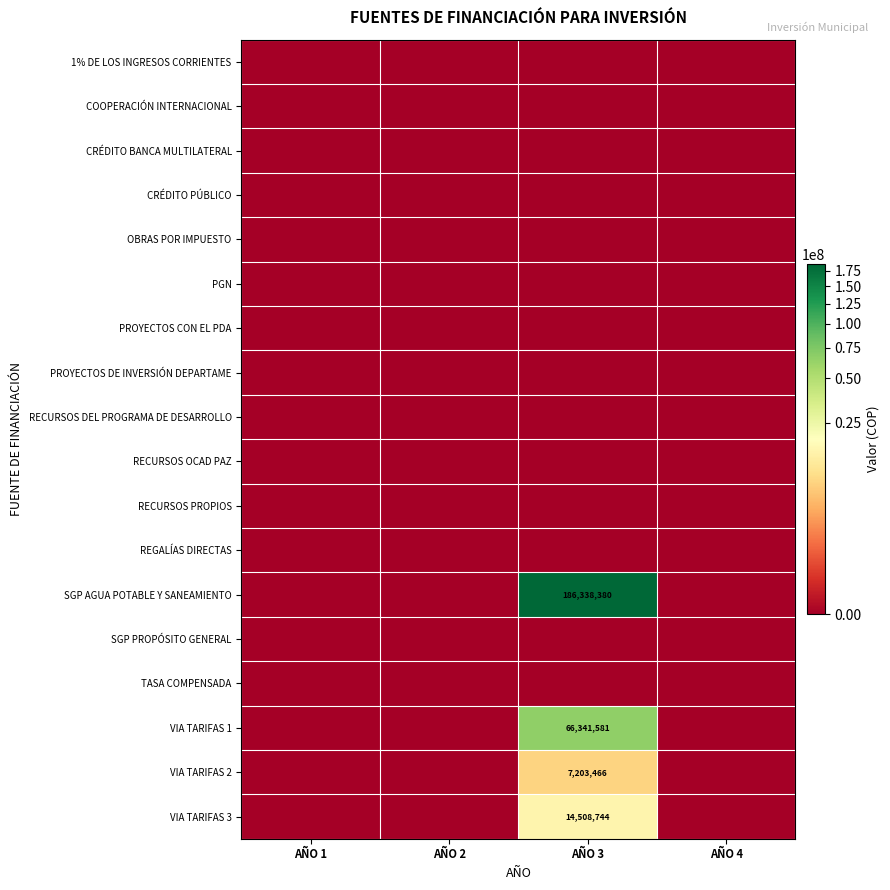

Which series has the largest range (max minus min)?

SGP AGUA POTABLE Y SANEAMIENTO